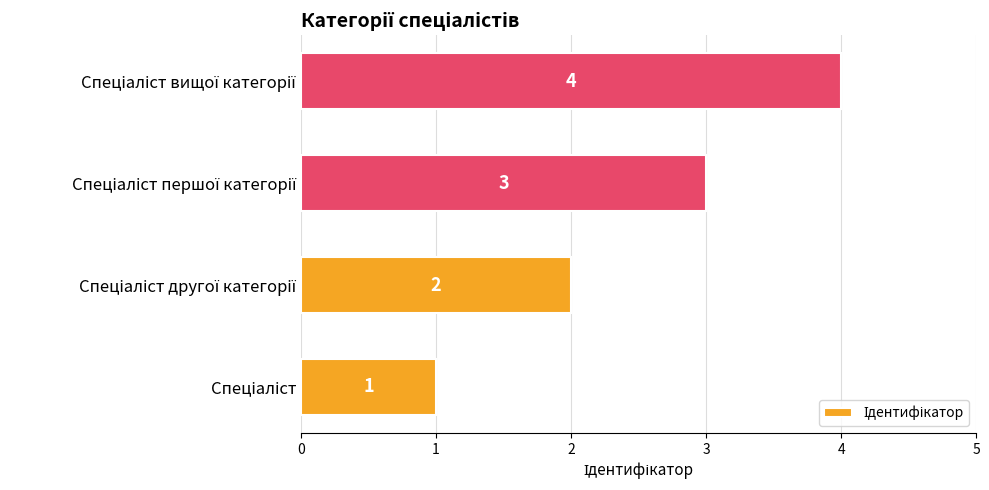

How many bars are there in total?

4